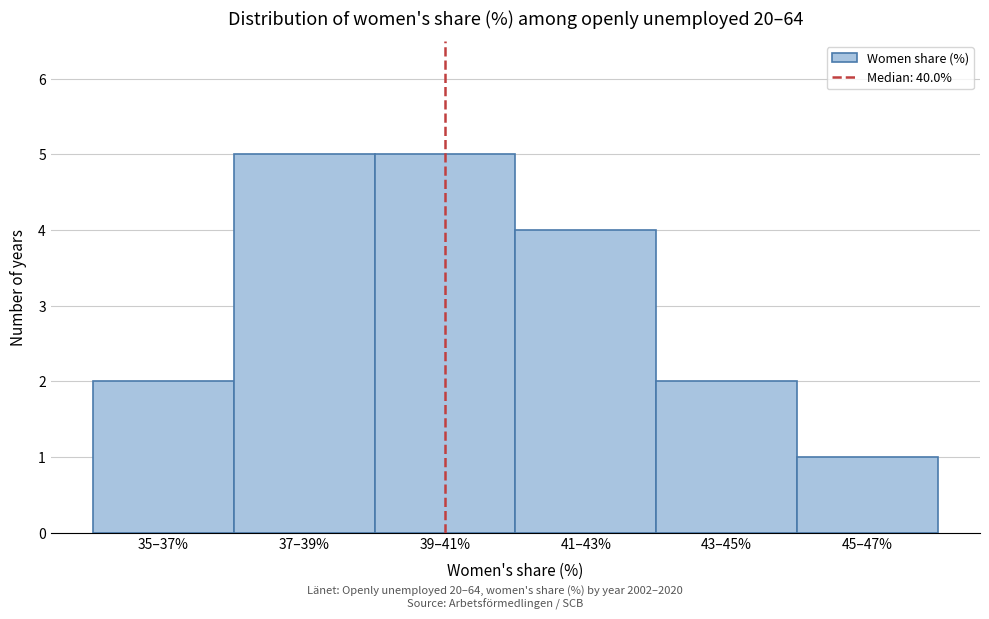

Reading right to left, extract all data points from this chart.

1	2	4	5	5	2